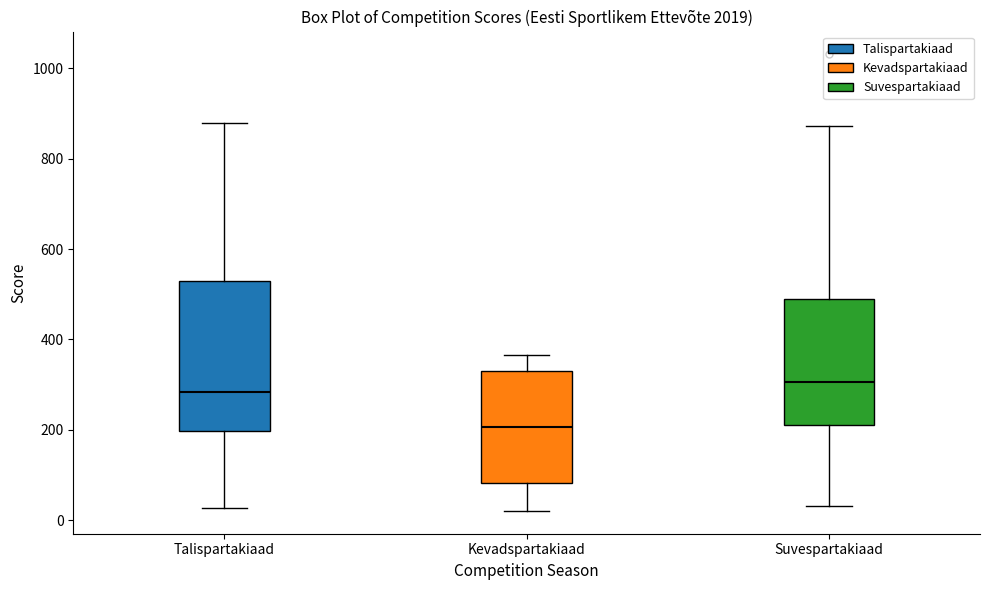

Reading left to right, transcribe this box plot: for each box, give where its median line is, the range the box spans, and where its two whiskers end, as read against the y-axis. The values are not printed on the chart, so give them approximately, as read against the axis.

Talispartakiaad: median 280, box 200 to 540, whiskers 20 to 880
Kevadspartakiaad: median 200, box 80 to 340, whiskers 20 to 360
Suvespartakiaad: median 300, box 220 to 500, whiskers 40 to 880